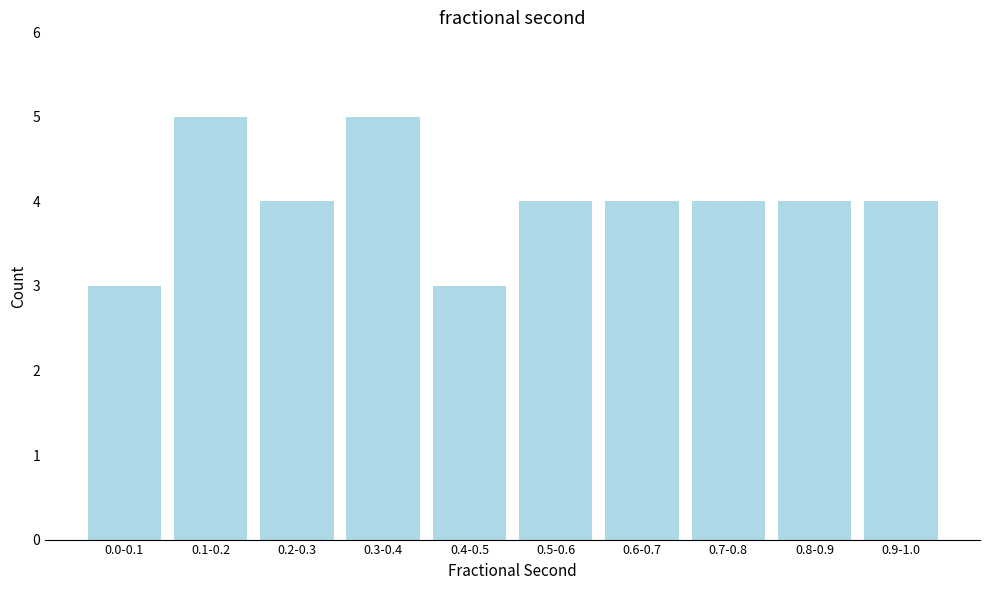

Reading left to right, extract all data points from this chart.

3	5	4	5	3	4	4	4	4	4